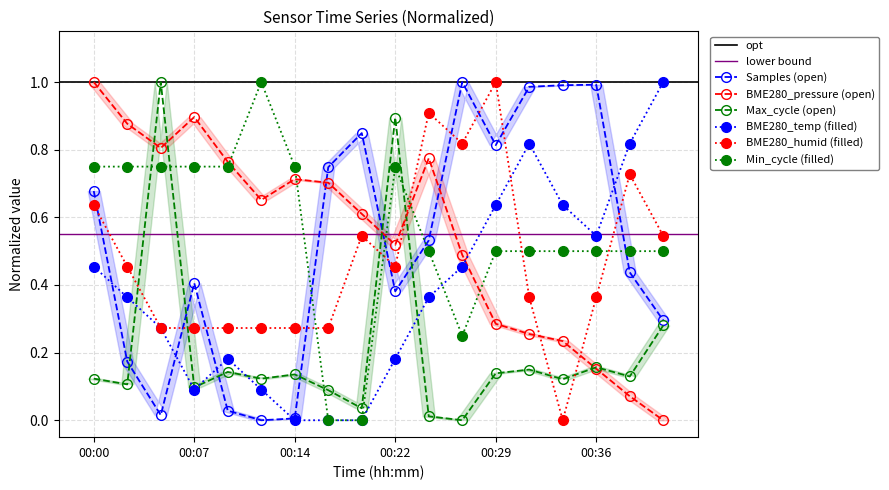

At which label does BME280_pressure (open) reach its peak?

00:00